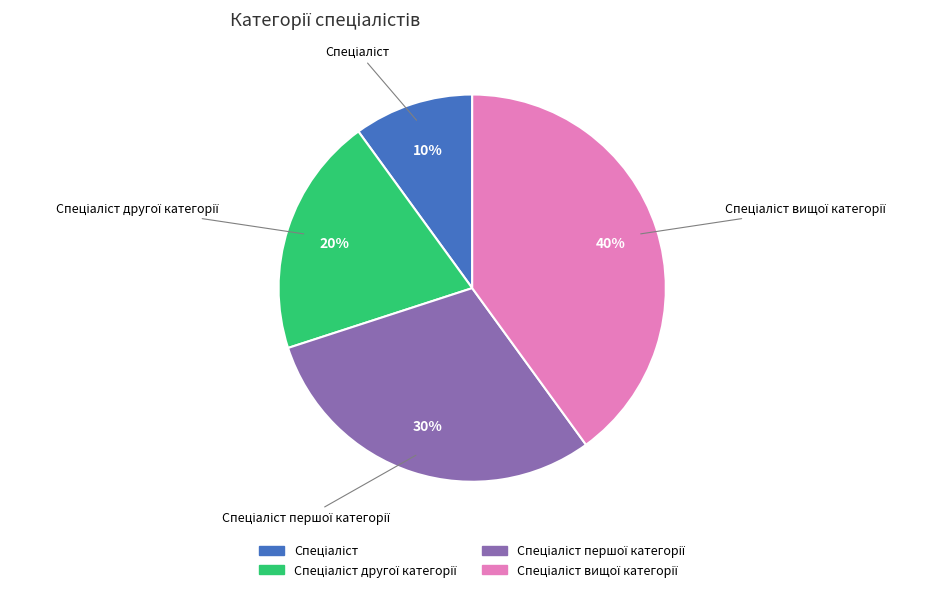

To the nearest percent, what is the difference between the largest and smallest slice percentages?

30%